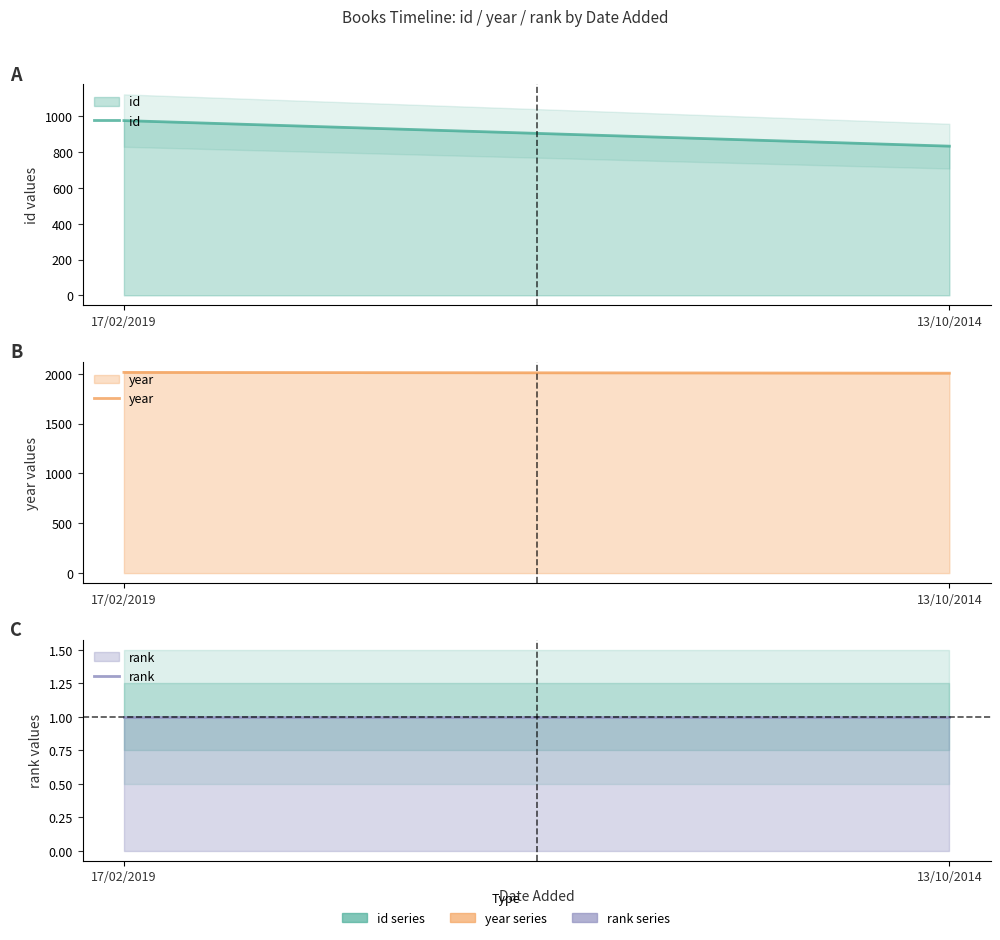

Reading left to right, what are all the values shown in this chart?

id: 977	834
year: 2015	2007
rank: 1	1